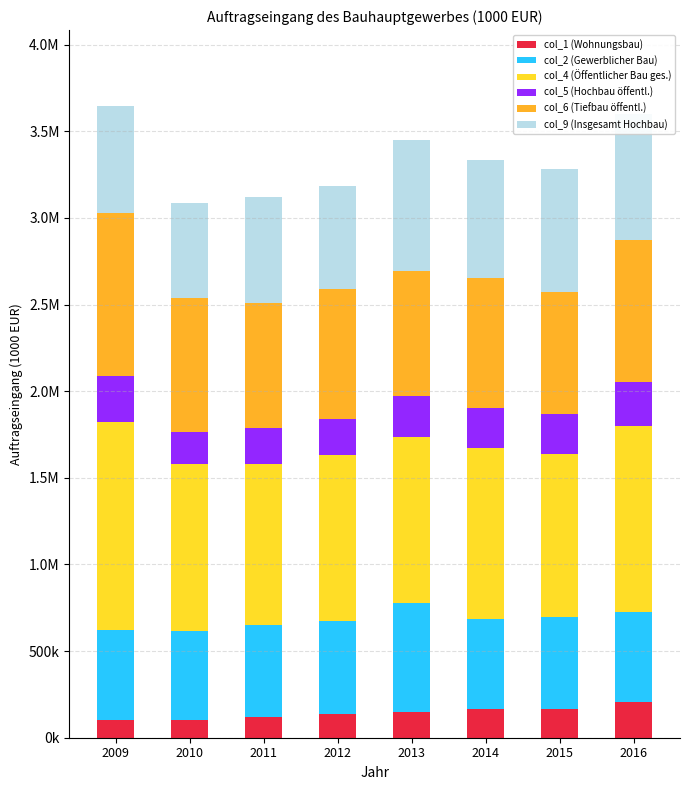

What is the approximate value of col_1 (Wohnungsbau) at 2012?

135038.4